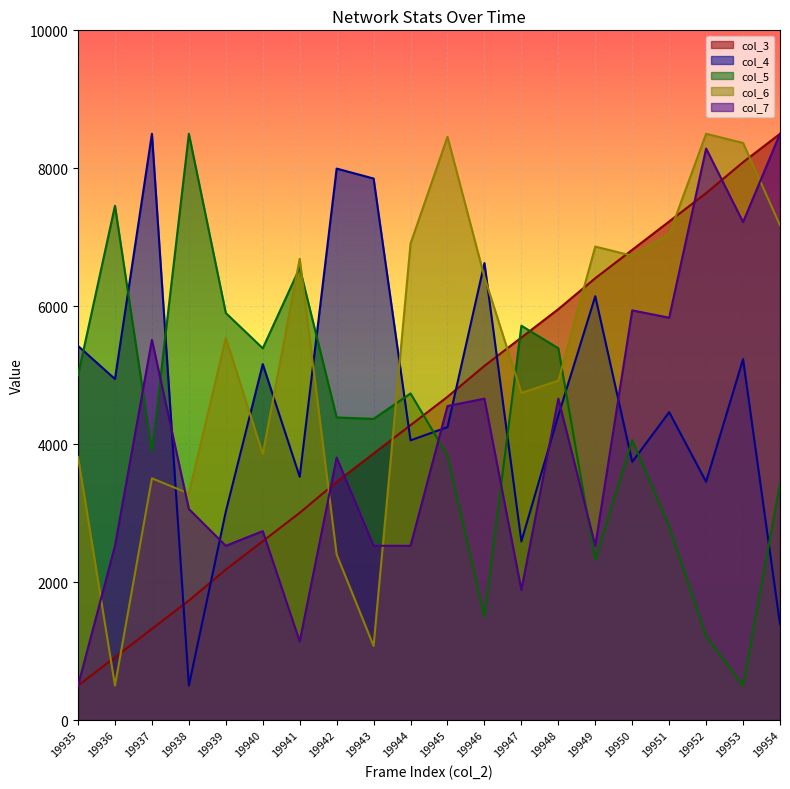

What is the greatest value displayed?

8500.0